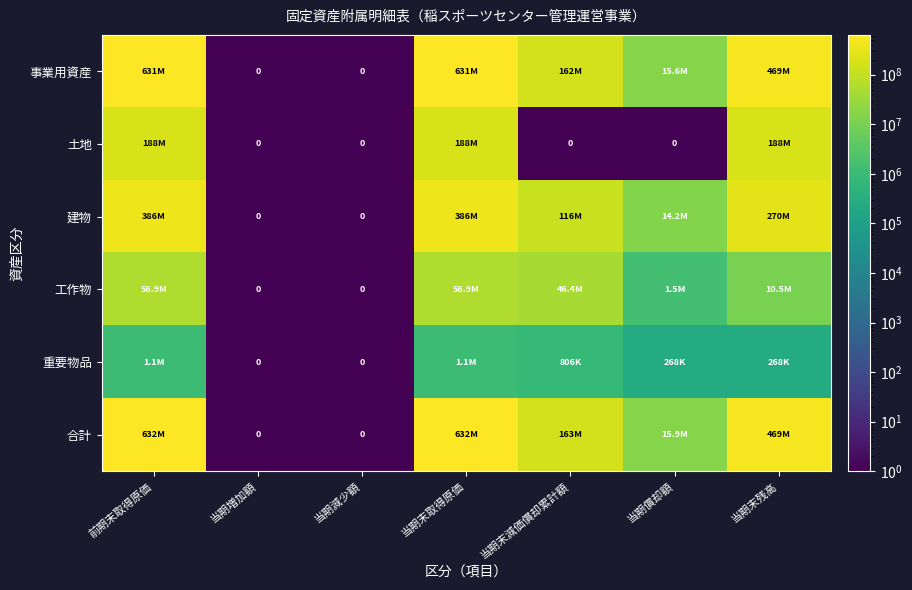

At which label does 建物 reach its peak?

前期末取得原価